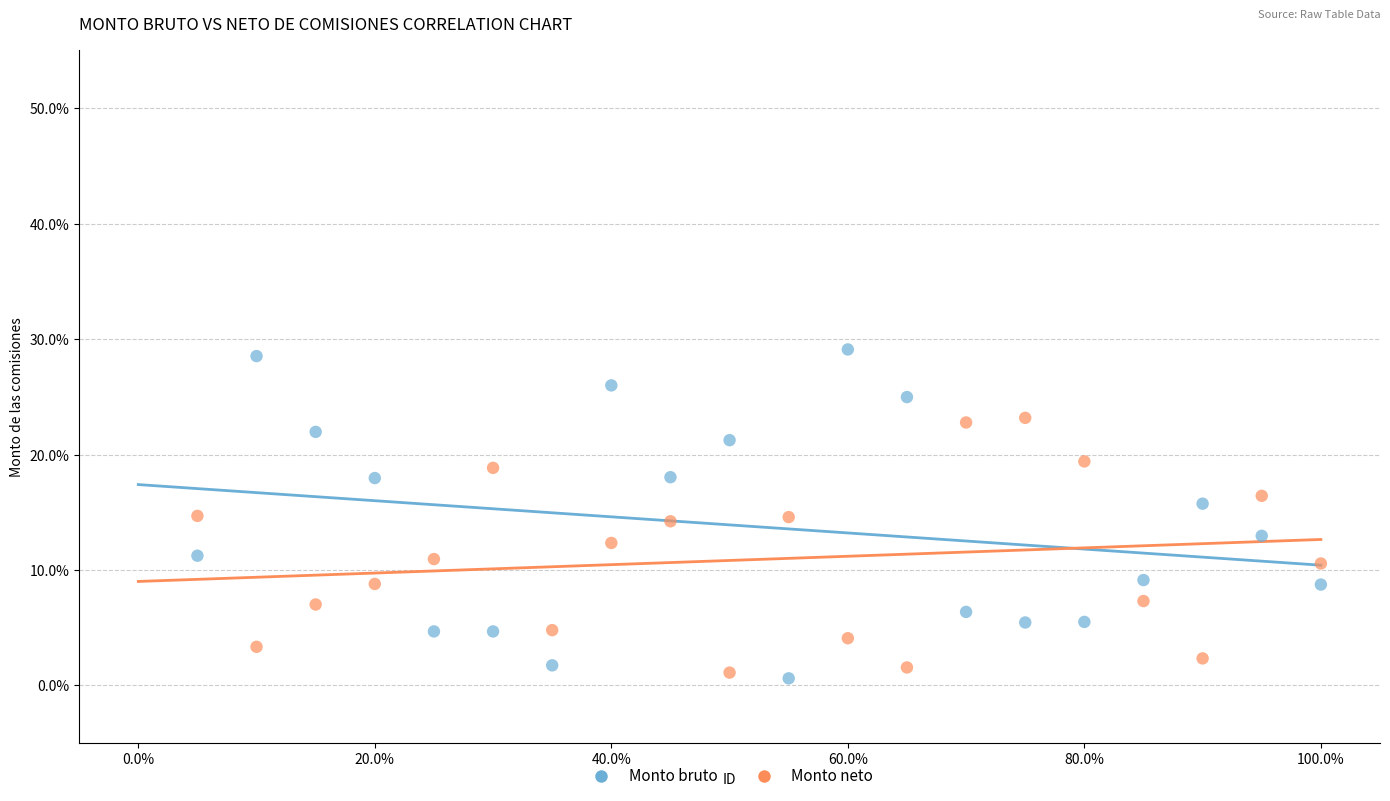

Which series contains the highest Y value?

Monto bruto